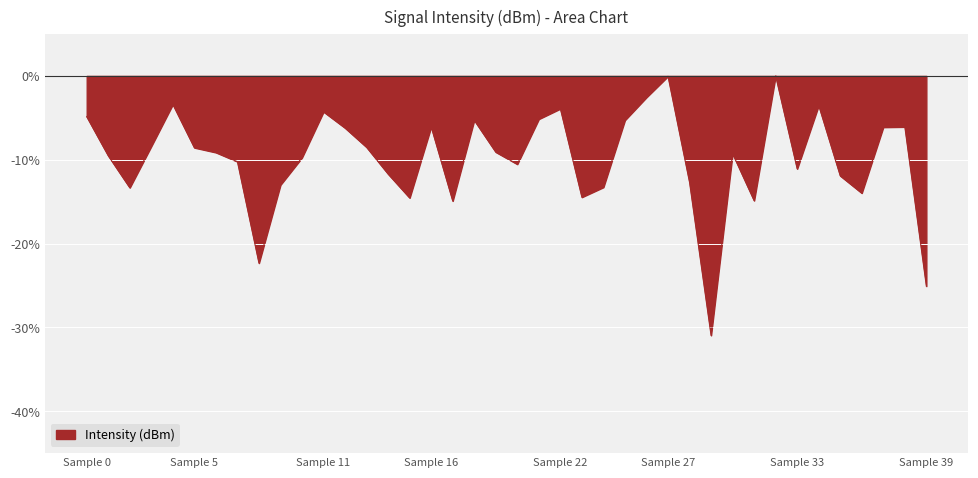

What is the smallest value displayed?

-31.0